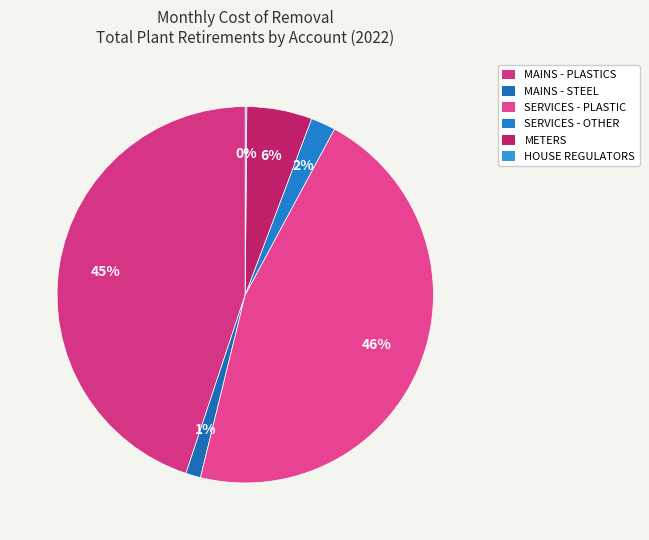

Which category has the smallest portion of the pie?

HOUSE REGULATORS